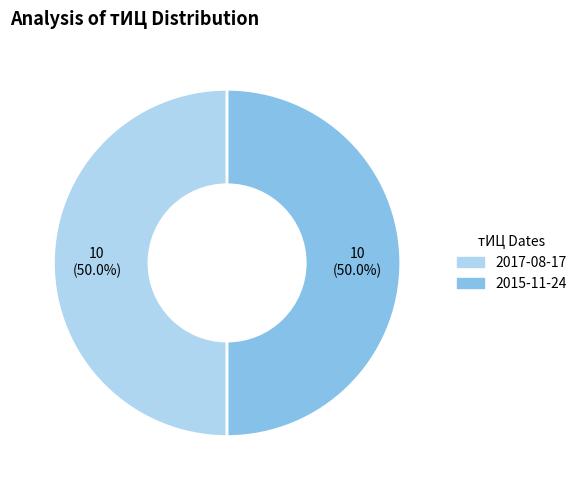

How many slices are in this pie chart?

2